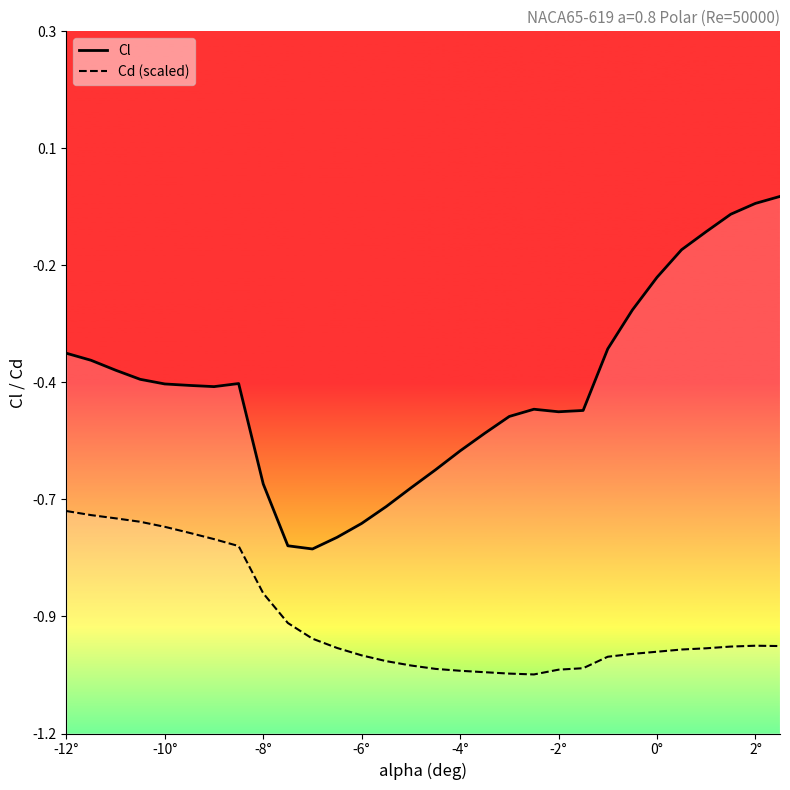

Is this an area chart (filled region under the line)?

No